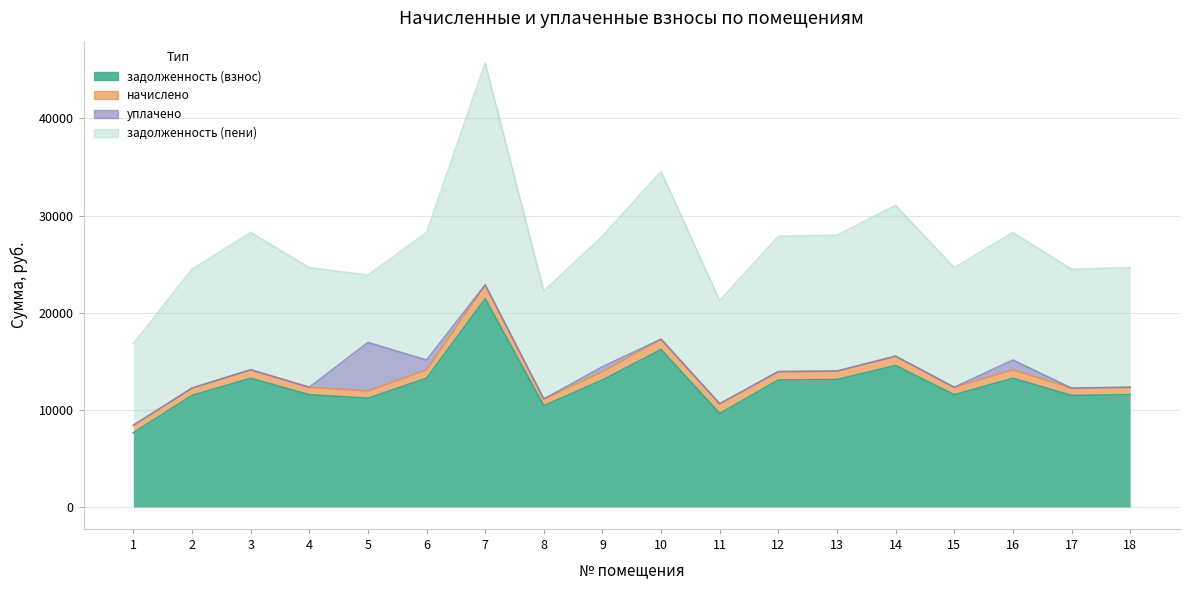

How many lines are shown in the chart?

4